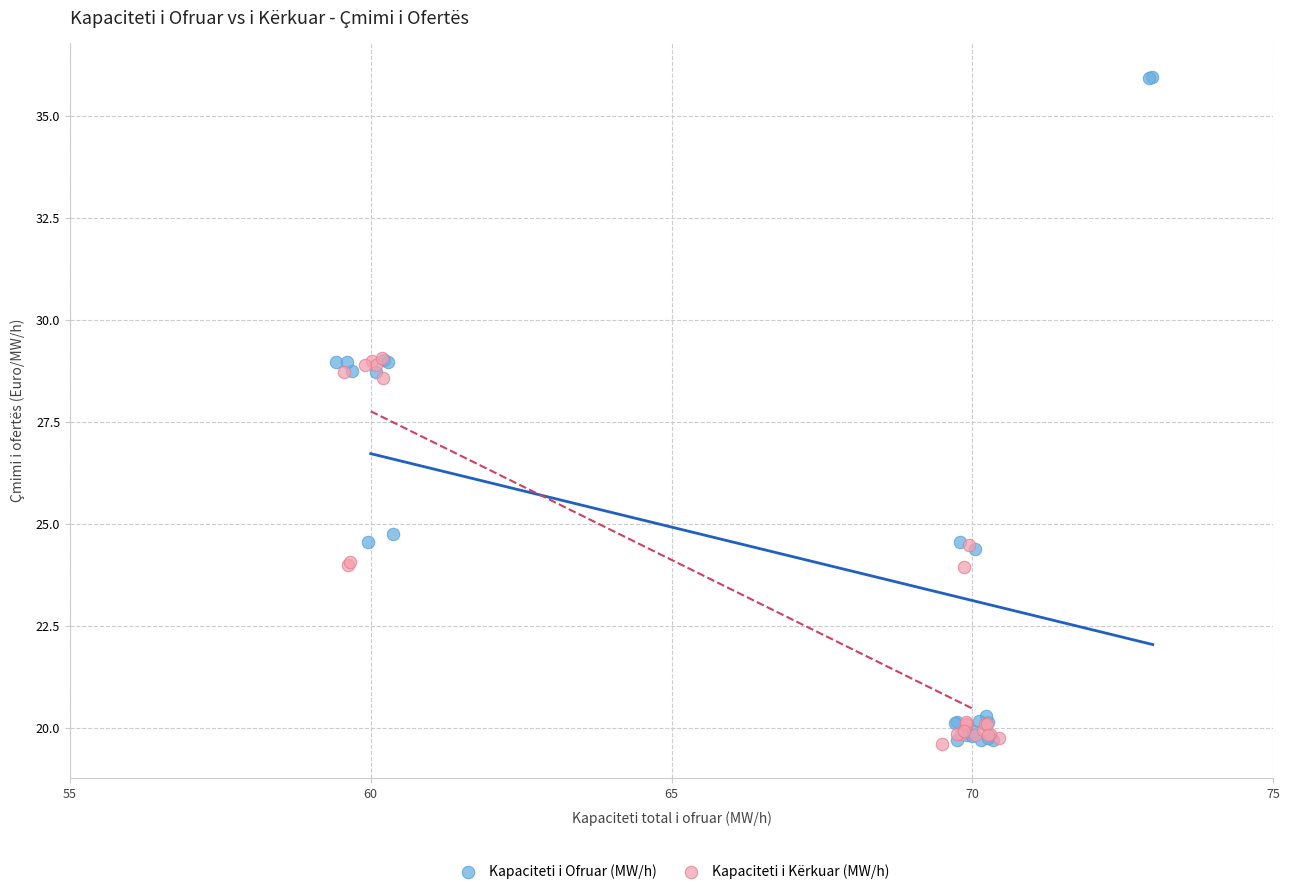

What are all the series names shown in the legend?

Kapaciteti i Ofruar (MW/h), Kapaciteti i Kërkuar (MW/h)